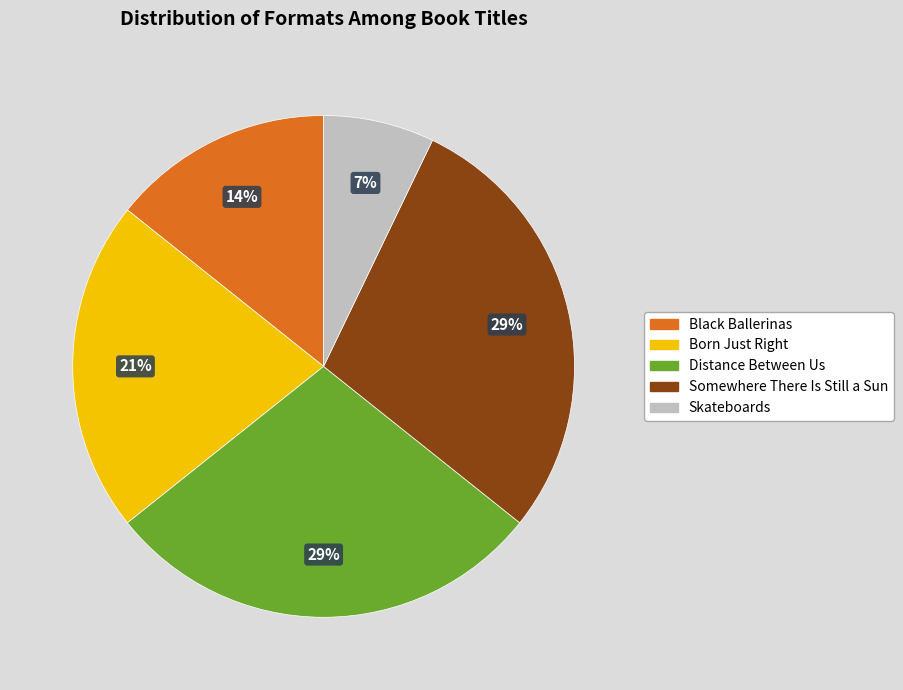

How many slices are in this pie chart?

5